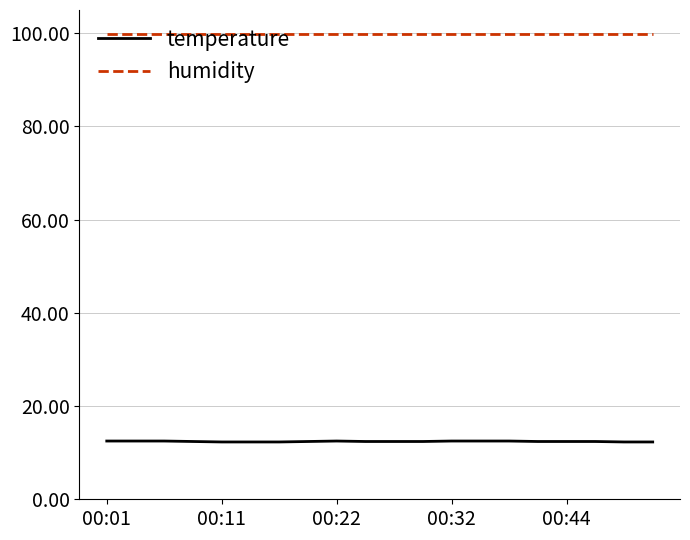

Rank the series by their average value, from highest to lowest.

humidity, temperature